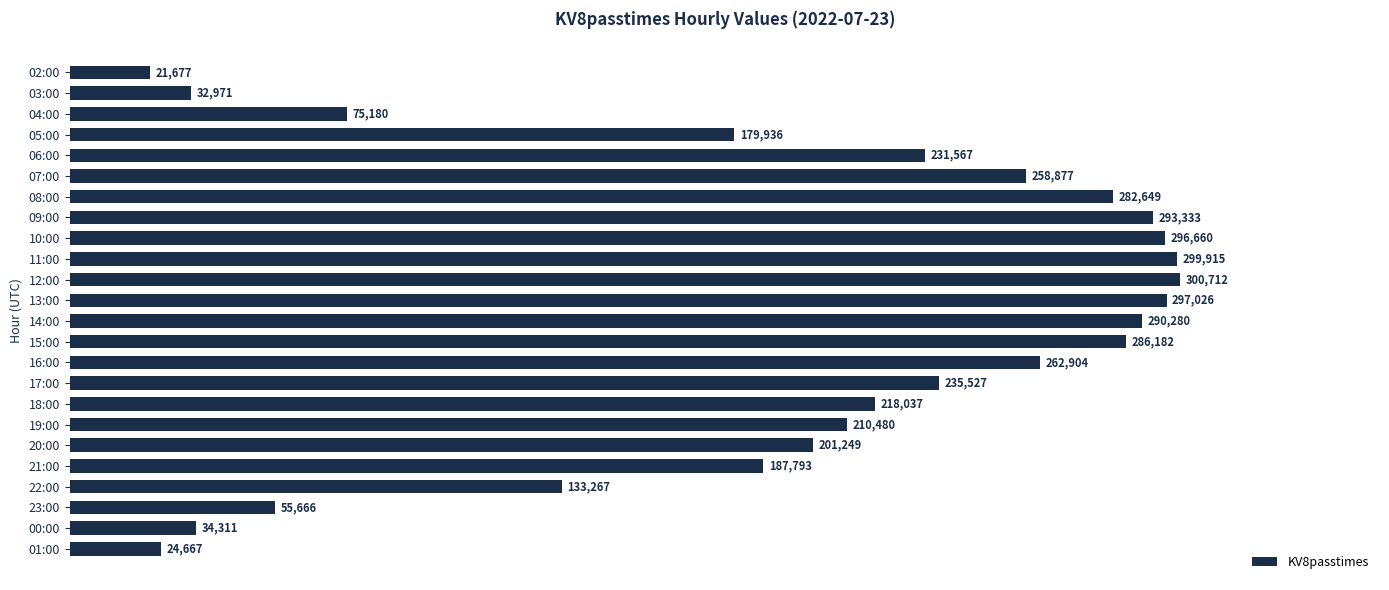

Where is the data nearest to the value 161194?

05:00